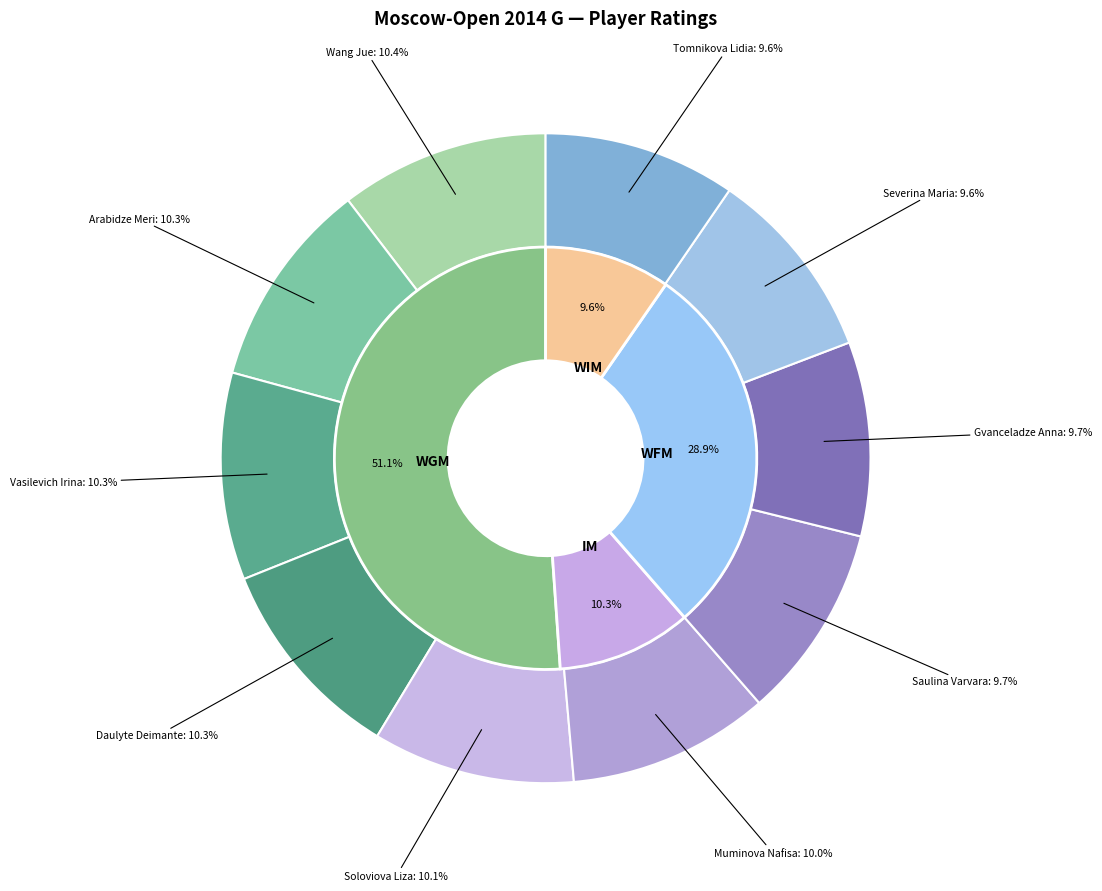

Which has a higher value, WGM Soloviova Liza or WGM Arabidze Meri?

WGM Arabidze Meri